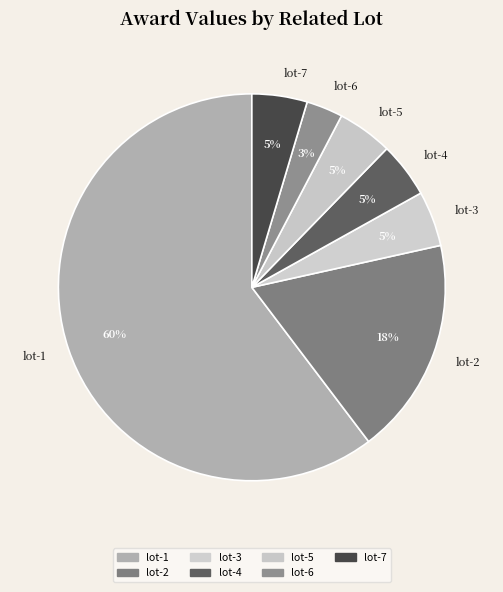

Count the number of slices in the pie.

7